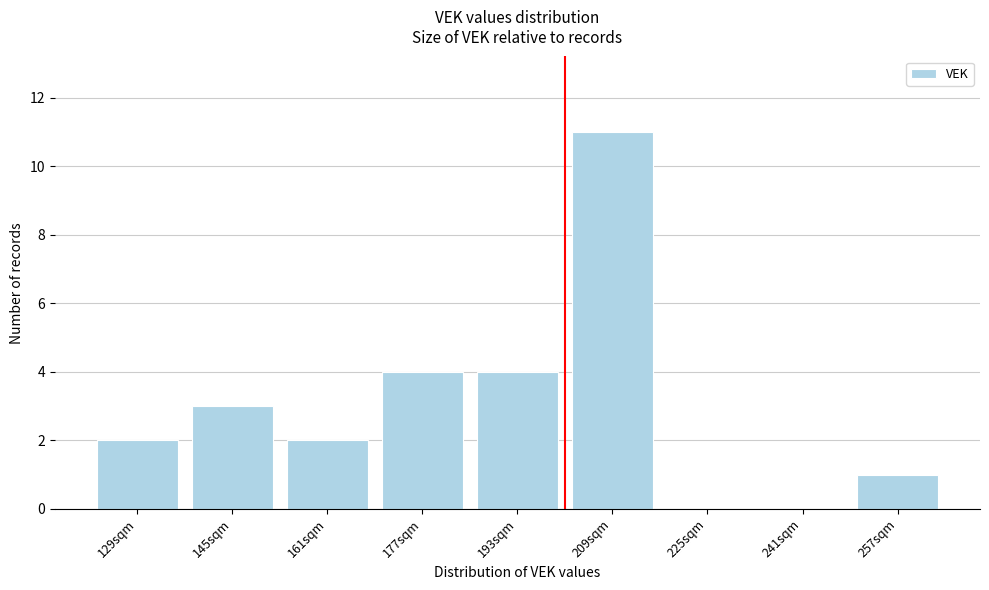

Reading right to left, what are all the values shown in this chart?

257sqm=1	241sqm=0	225sqm=0	209sqm=11	193sqm=4	177sqm=4	161sqm=2	145sqm=3	129sqm=2